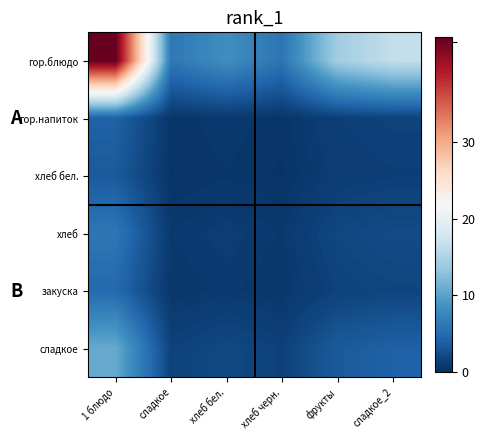

Reading left to right, list all the values displayed in this chart.

гор.блюдо: 1 блюдо=43.6	сладкое=6.2	хлеб бел.=8.3	хлеб черн.=5.9	фрукты=14.2	сладкое_2=16.6
гор.напиток: 1 блюдо=4.2	сладкое=0.6	хлеб бел.=0.8	хлеб черн.=0.6	фрукты=1.4	сладкое_2=1.6
хлеб бел.: 1 блюдо=3.5	сладкое=0.5	хлеб бел.=0.7	хлеб черн.=0.5	фрукты=1.1	сладкое_2=1.3
хлеб: 1 блюдо=6.0	сладкое=0.8	хлеб бел.=1.1	хлеб черн.=0.8	фрукты=2.0	сладкое_2=2.3
закуска: 1 блюдо=4.8	сладкое=0.7	хлеб бел.=0.9	хлеб черн.=0.7	фрукты=1.6	сладкое_2=1.8
сладкое: 1 блюдо=10.8	сладкое=1.5	хлеб бел.=2.0	хлеб черн.=1.5	фрукты=3.5	сладкое_2=4.1